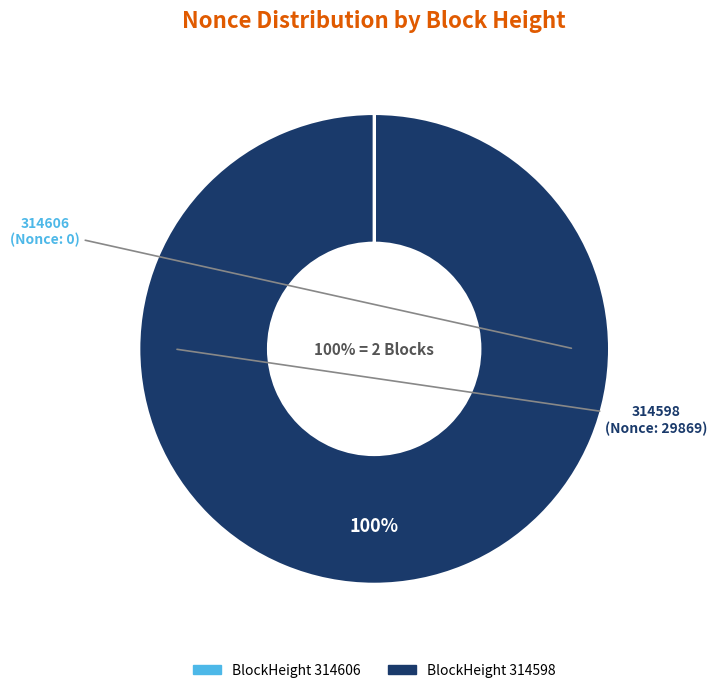

Is there a majority slice in this chart?

Yes